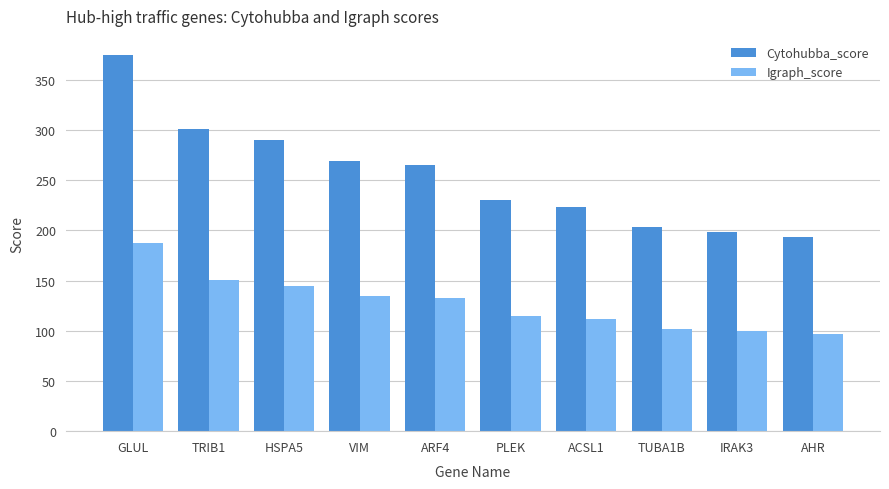

What are all the series names shown in the legend?

Cytohubba_score, Igraph_score